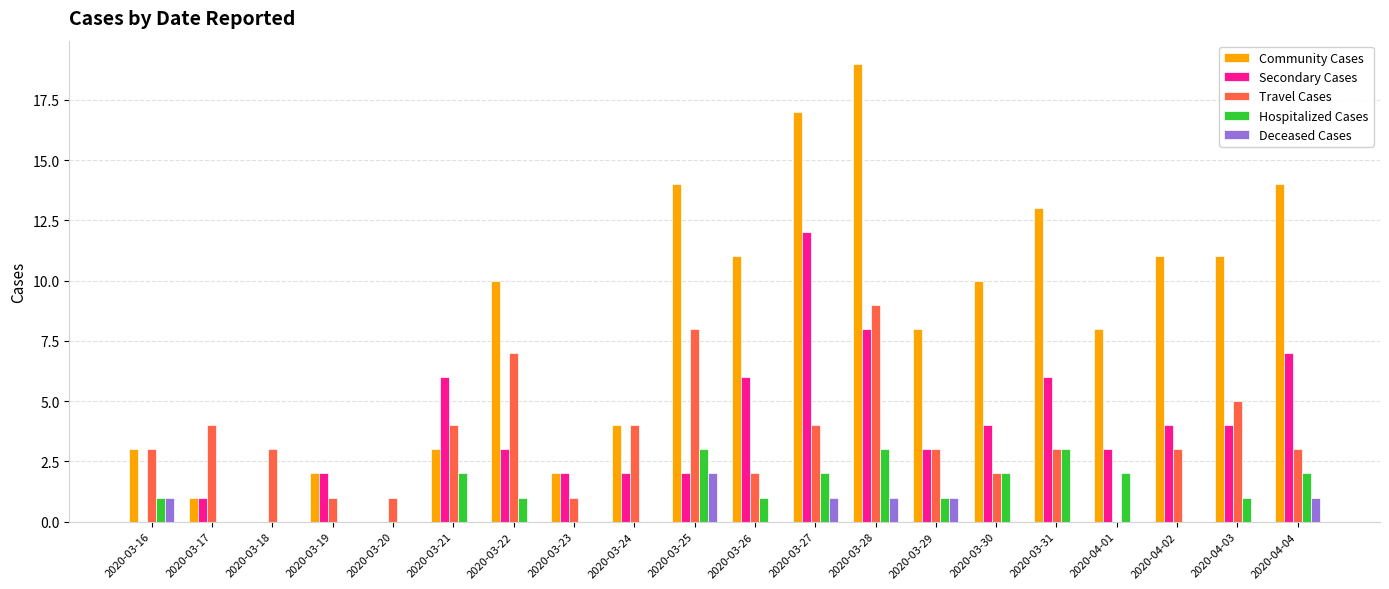

Is it true that Deceased Cases equals 0 at 2020-03-17?

True